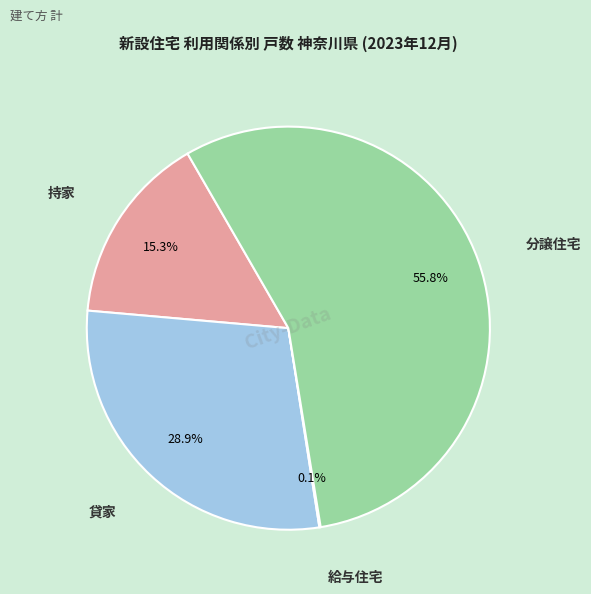

Does any single category account for the majority?

Yes